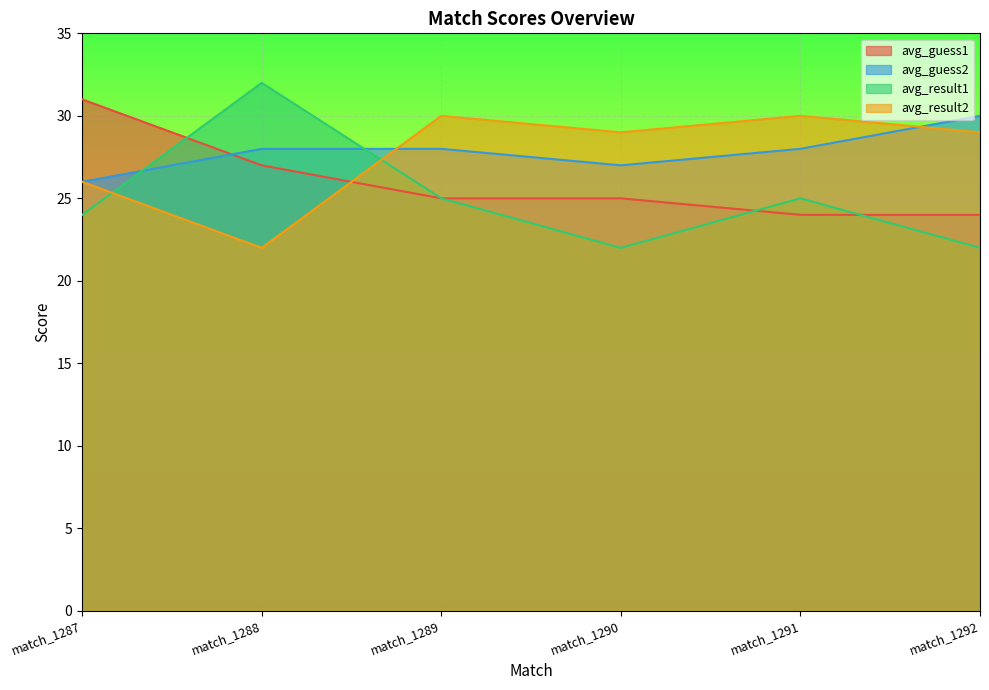

The value of avg_result2 at match_1292 is 29. True or false?

True